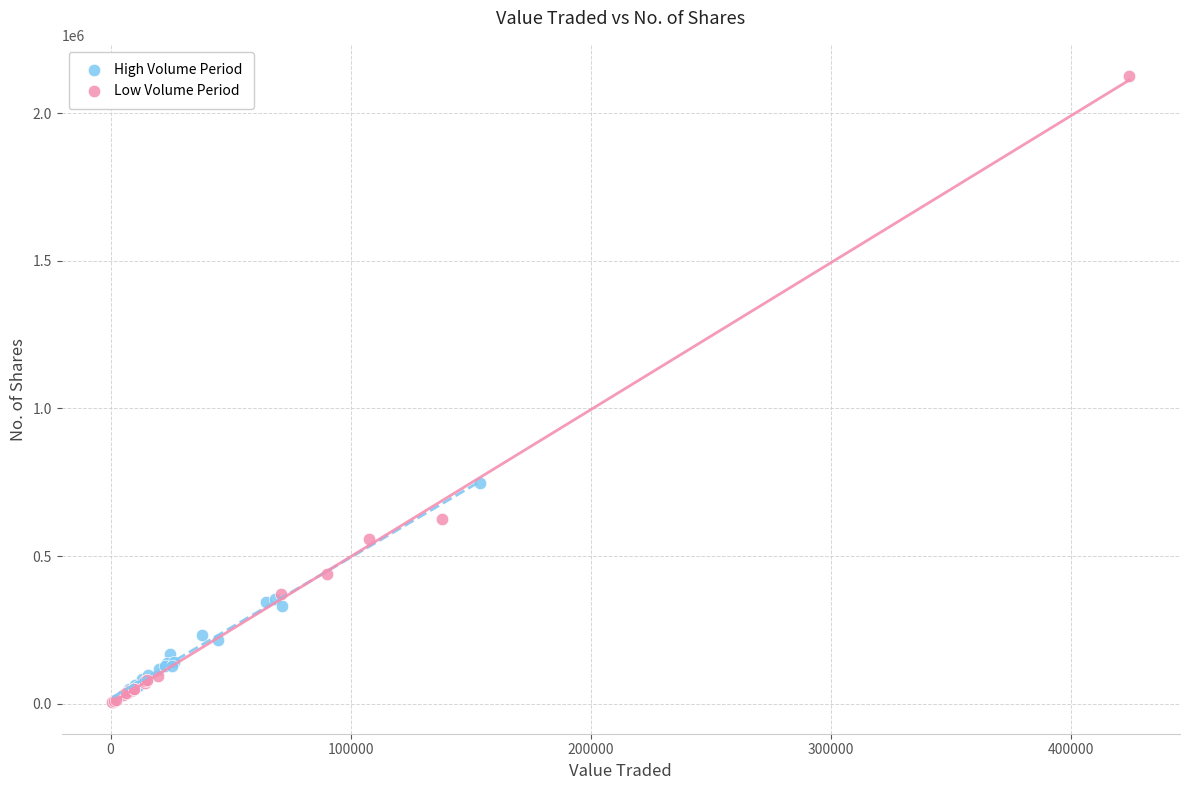

Which series reaches the maximum Y coordinate?

Low Volume Period